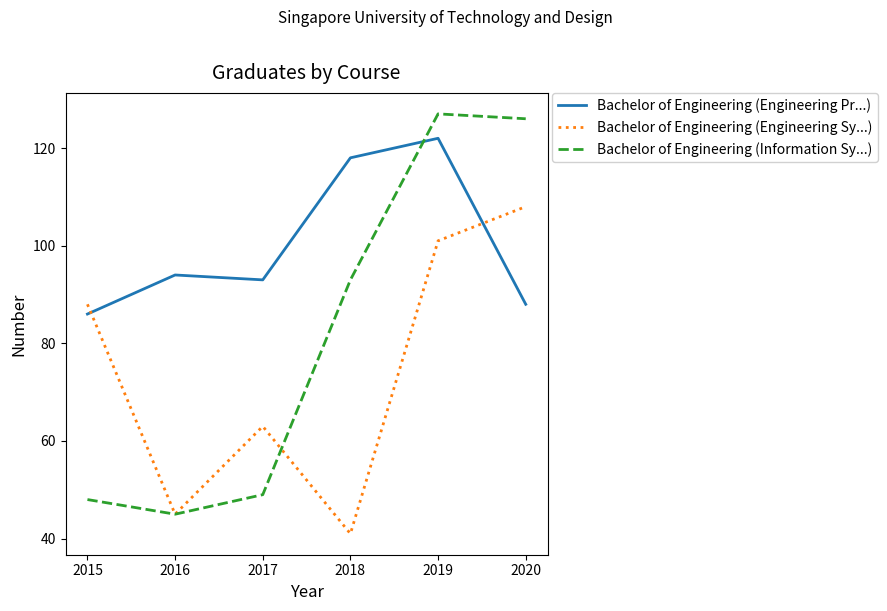

What is the difference between the maximum and minimum values in the Bachelor of Engineering (Information Sy...) series?

82